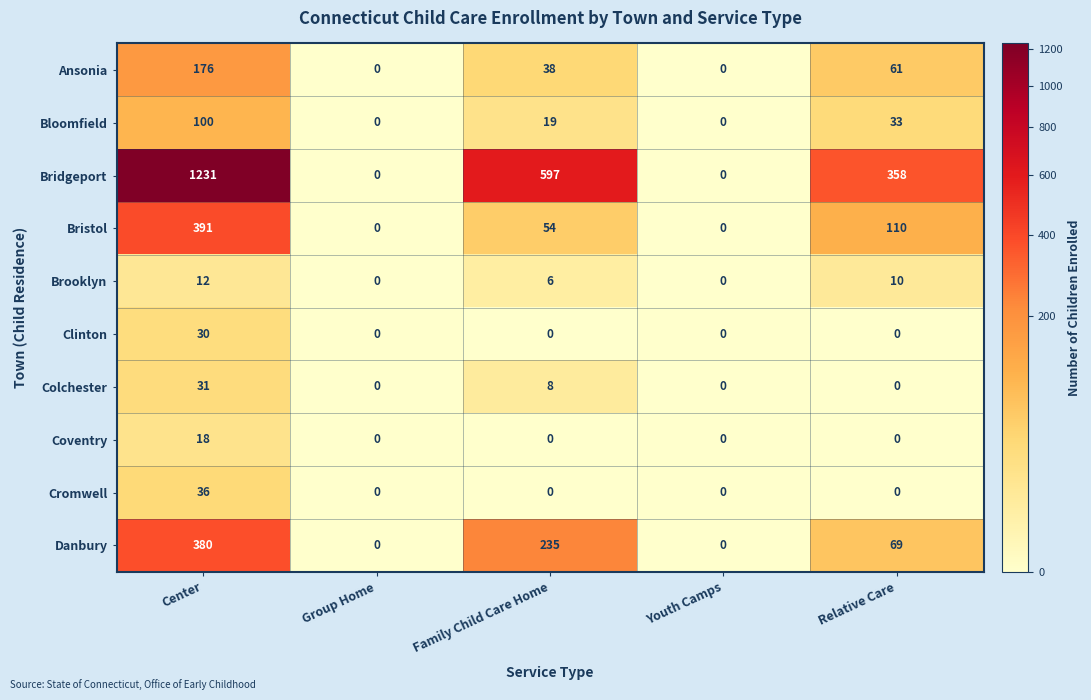

What is the difference between the Bridgeport values at Family Child Care Home and Youth Camps?

597